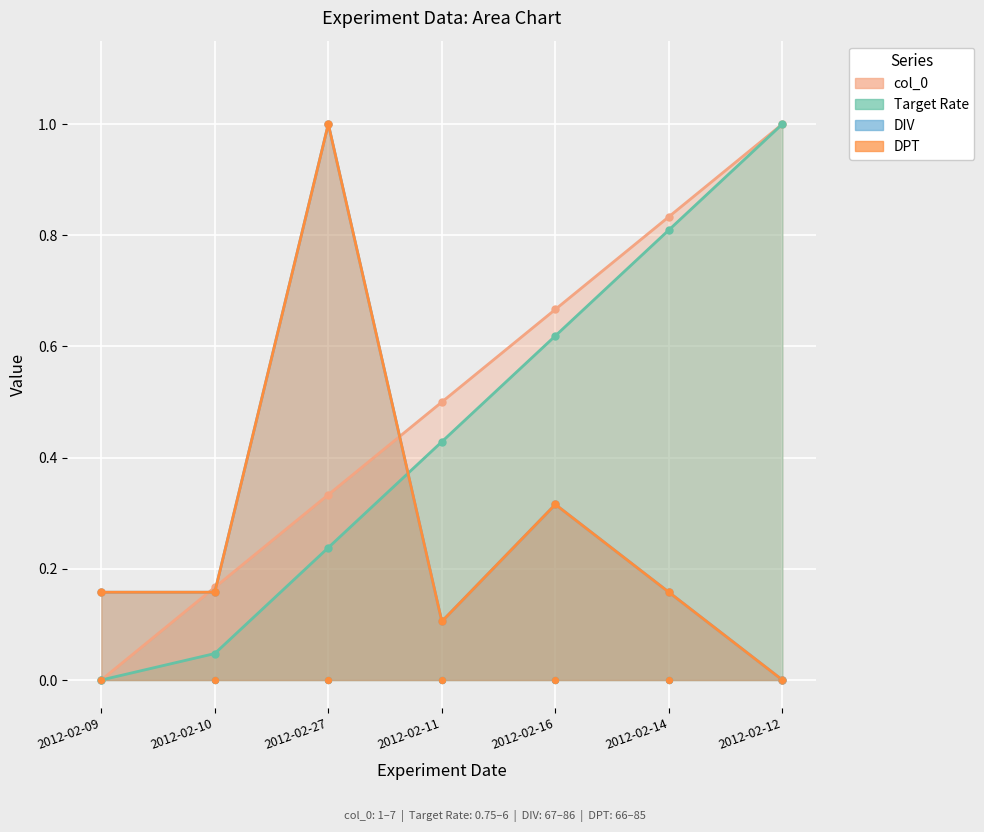

At how many categories does at least one series exceed 0?

7